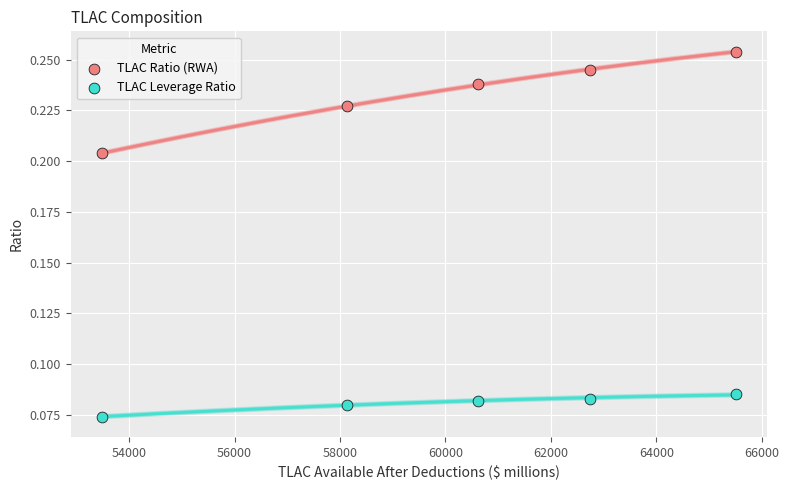

Which series contains the lowest Y value?

TLAC Leverage Ratio